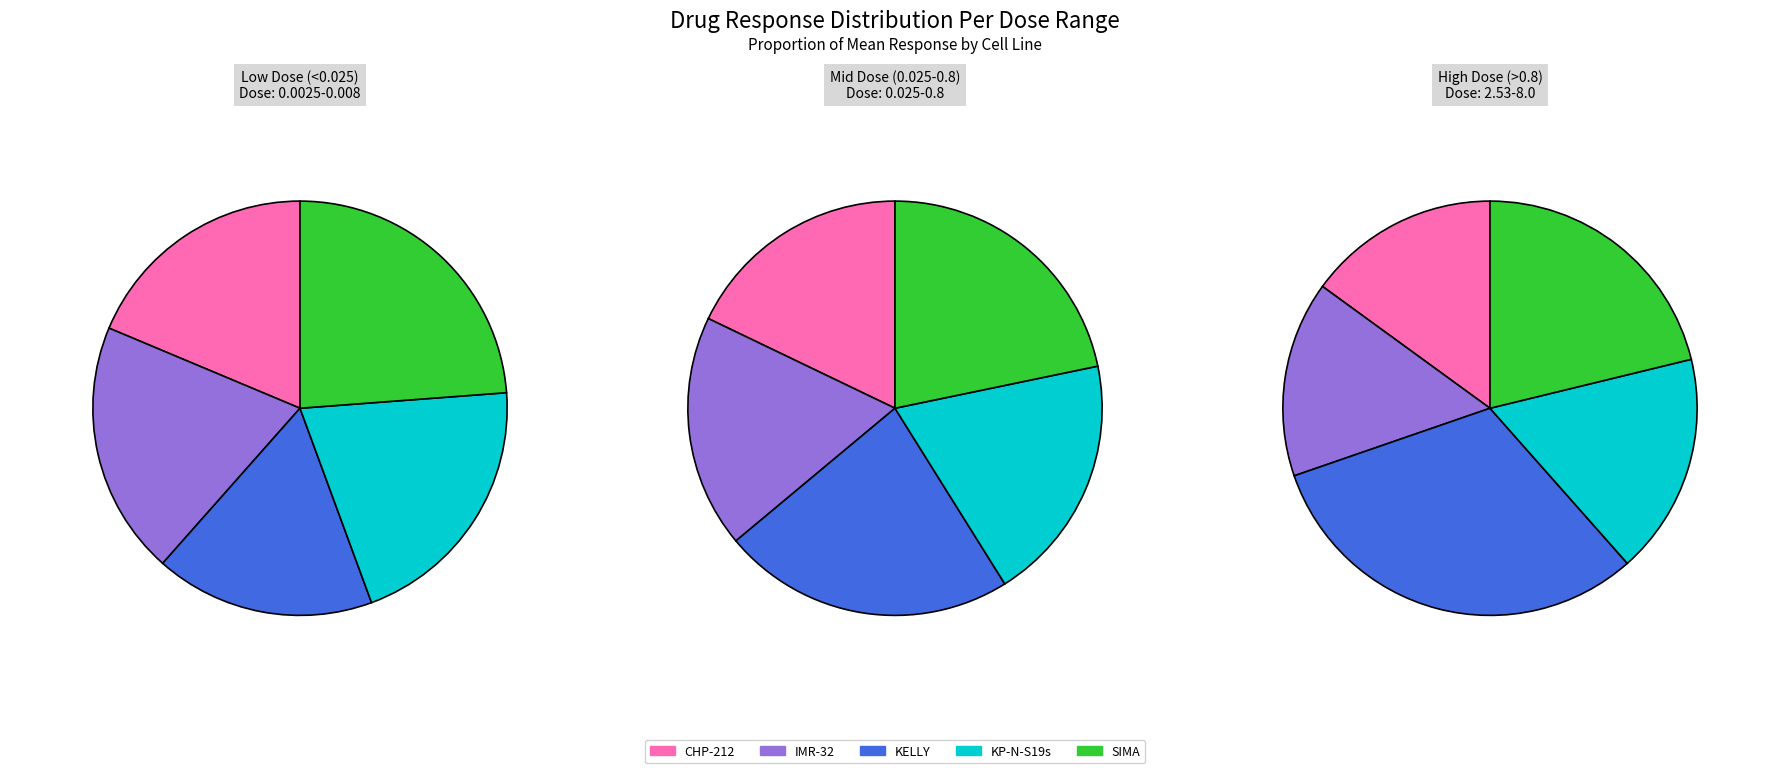

Does 1 account for over 50% of the chart?

No